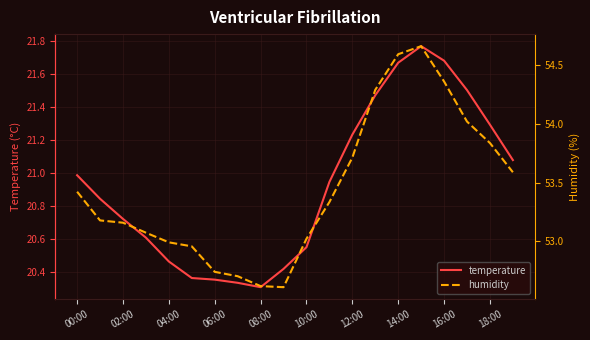

The temperature series shows 11.5 at 00:00. True or false?

False